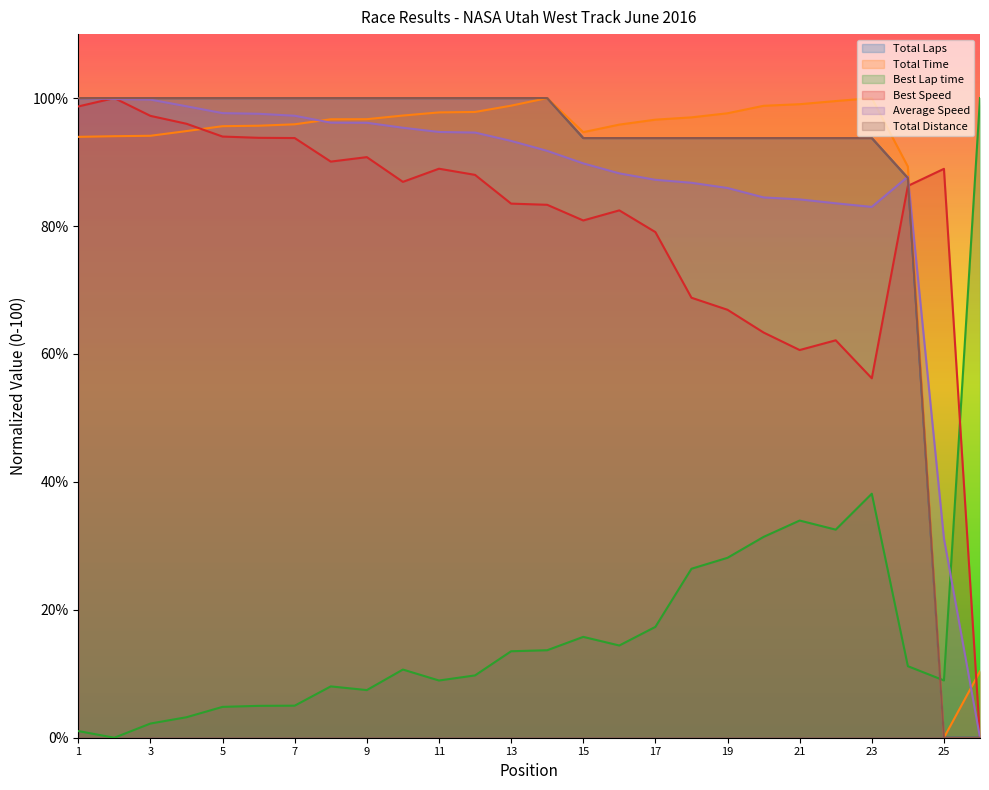

What are all the series names shown in the legend?

Total Laps, Total Time, Best Lap time, Best Speed, Average Speed, Total Distance